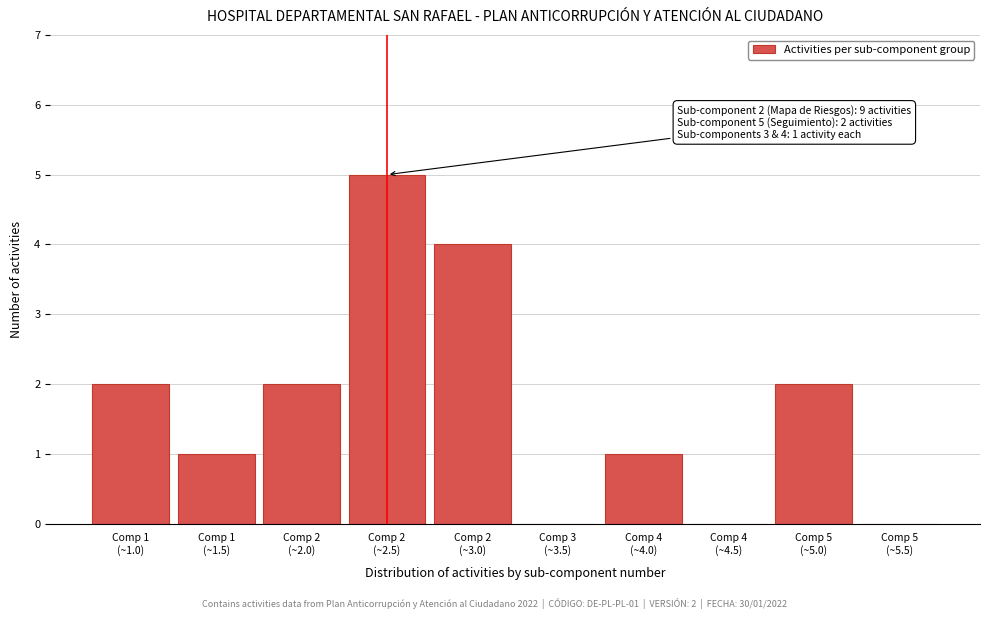

What is the sum of all values?

17